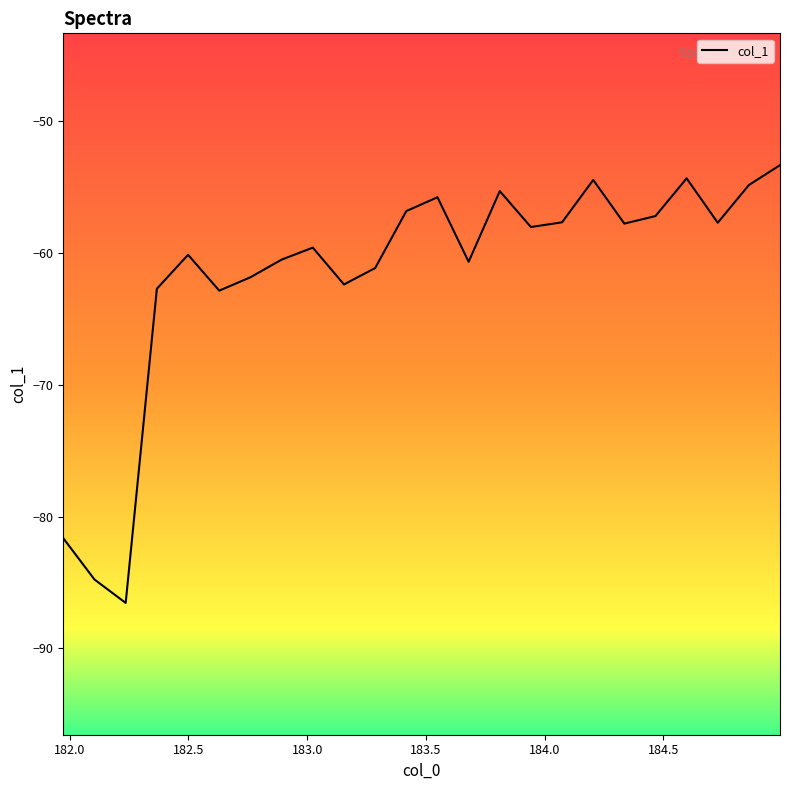

What is the maximum value shown in the chart?

-53.3